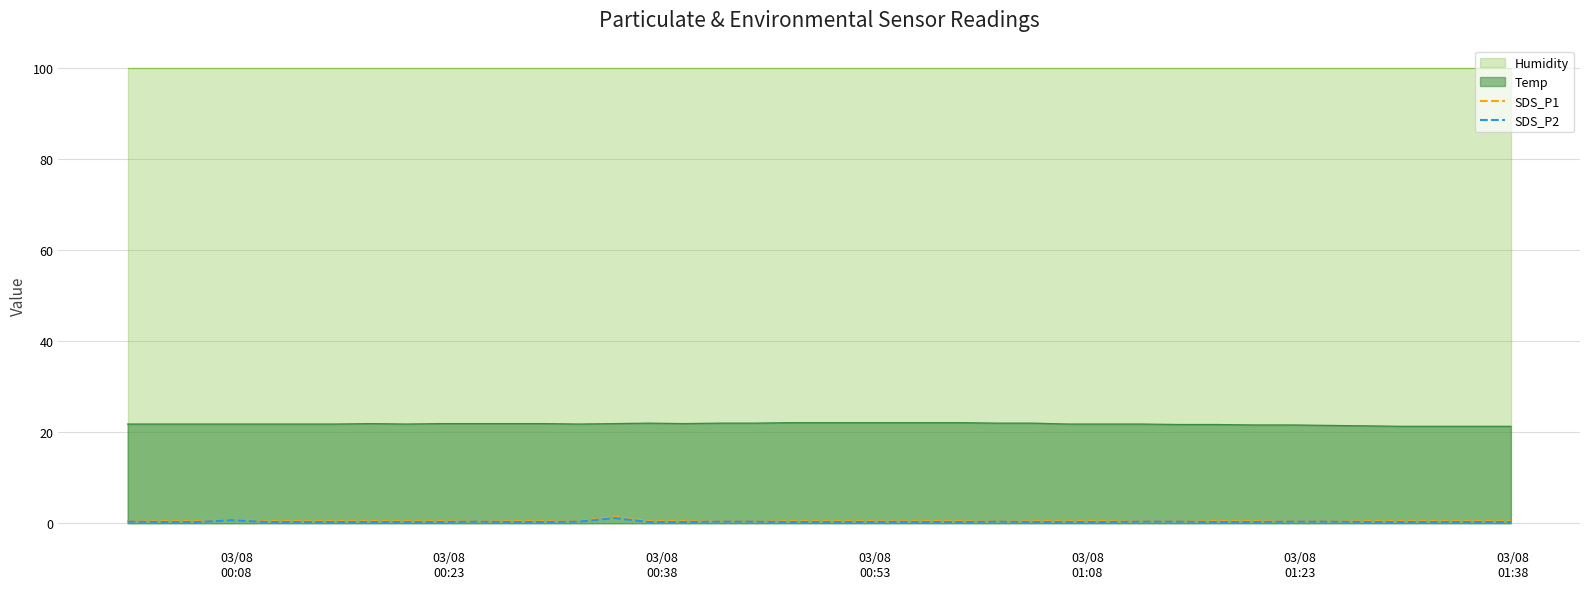

True or false: Temp and SDS_P1 cross at least once.

False